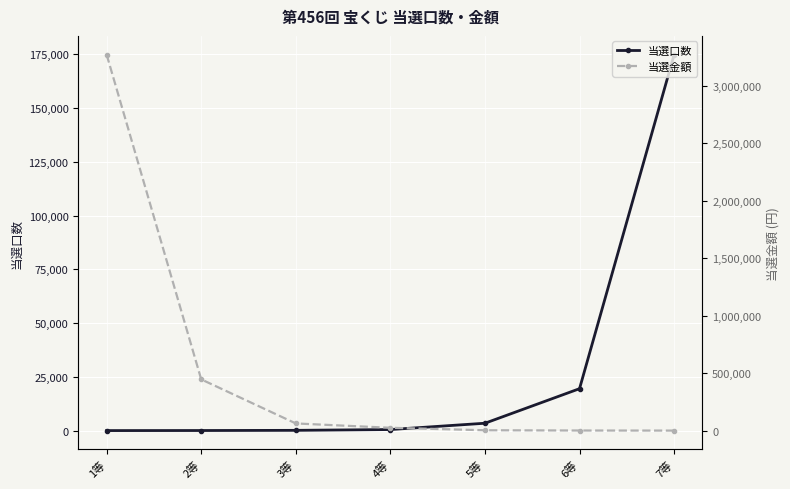

What is the difference between the highest and lowest values at 3等?

62181